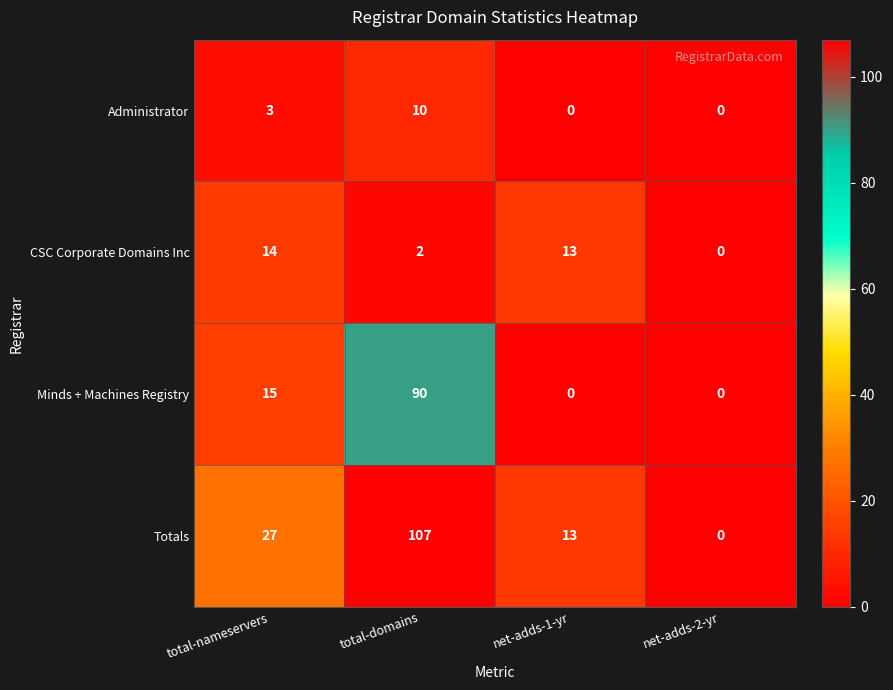

Count the Minds + Machines Registry values in the range 0 to 90.

4